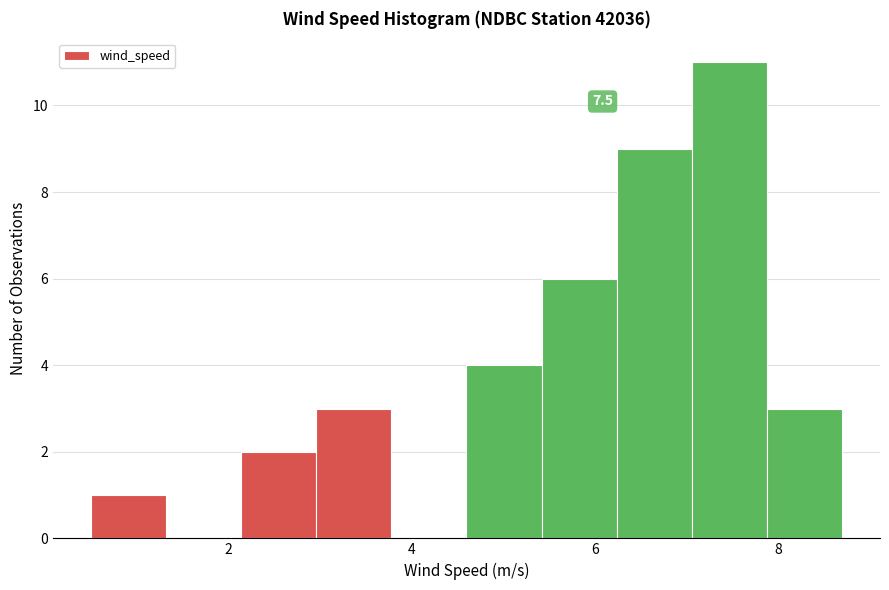

Which range on the x-axis has the tallest bar?

7.06 to 7.88